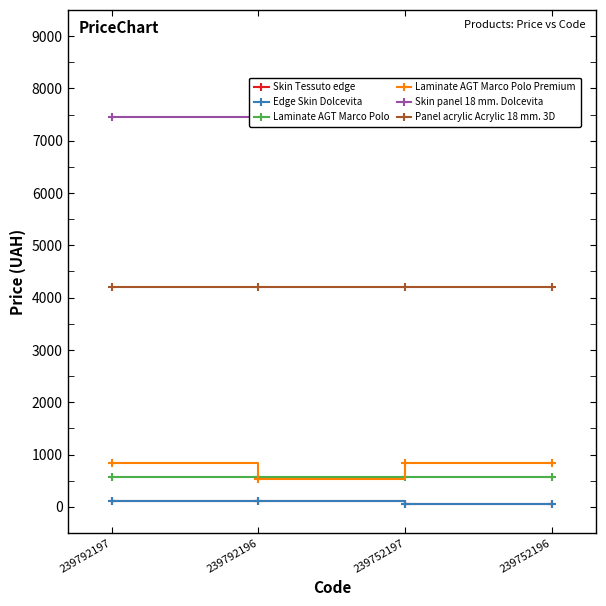

Does the chart have visible grid lines?

No